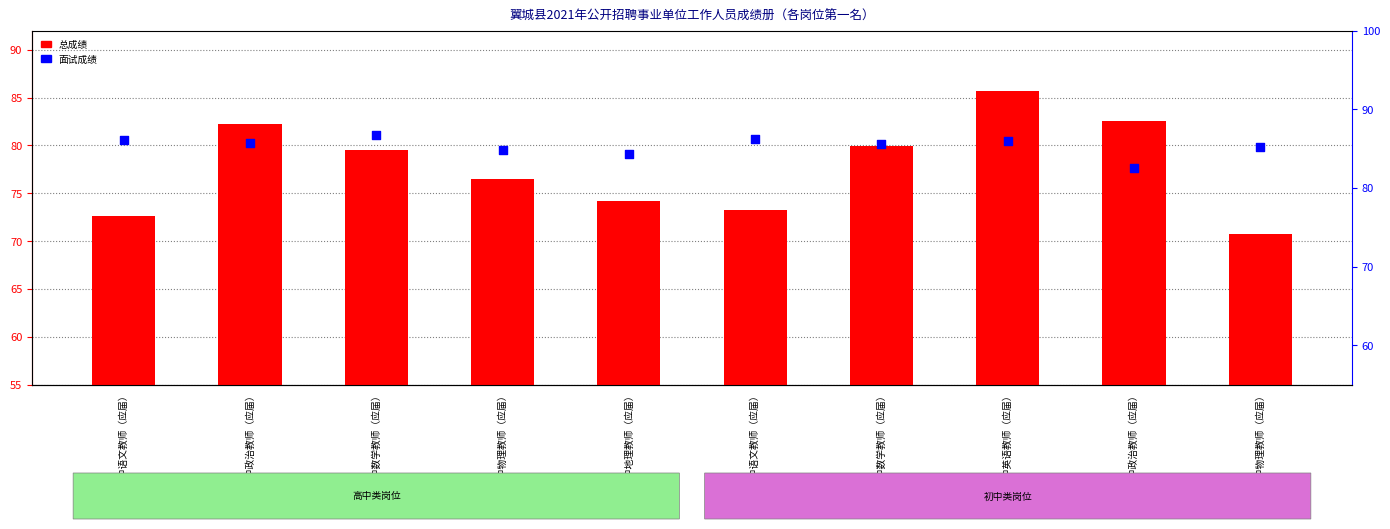

At how many categories does at least one series exceed 71?

10